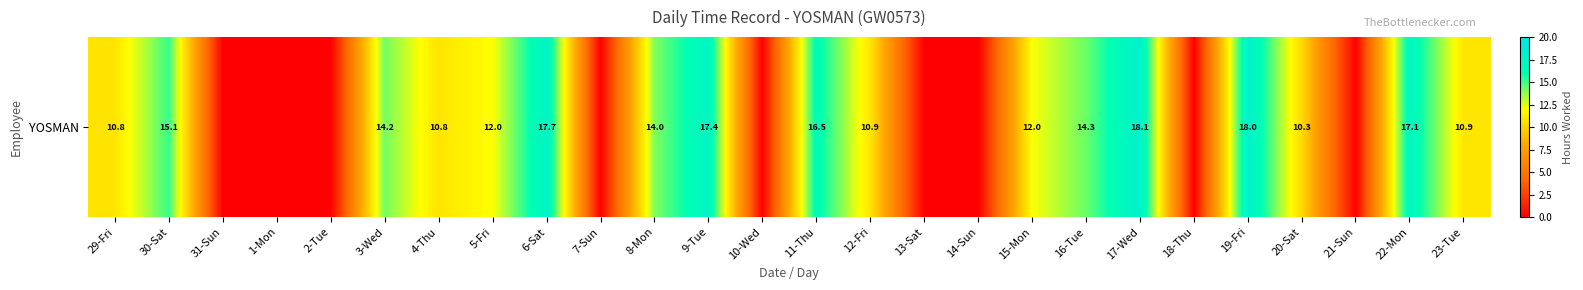

Which has a higher value, 12-Fri or 29-Fri?

12-Fri